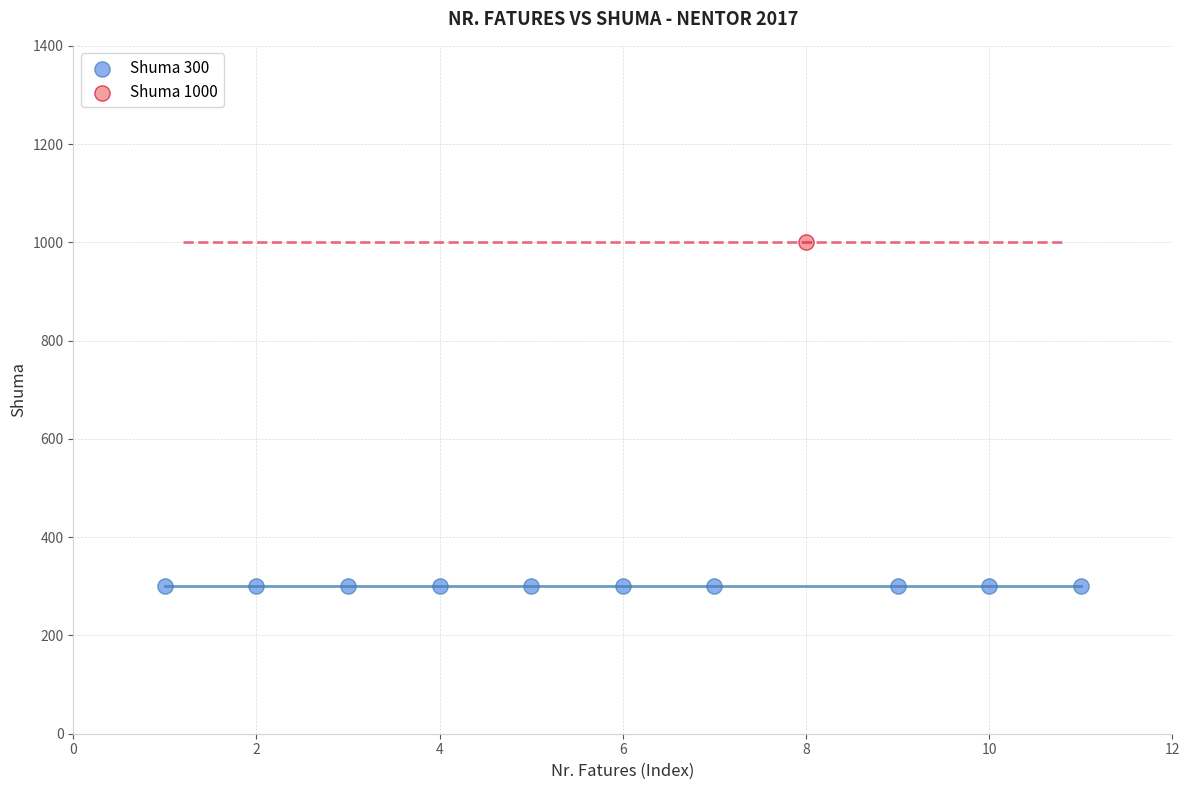

What are all the series names shown in the legend?

Shuma 300, Shuma 1000